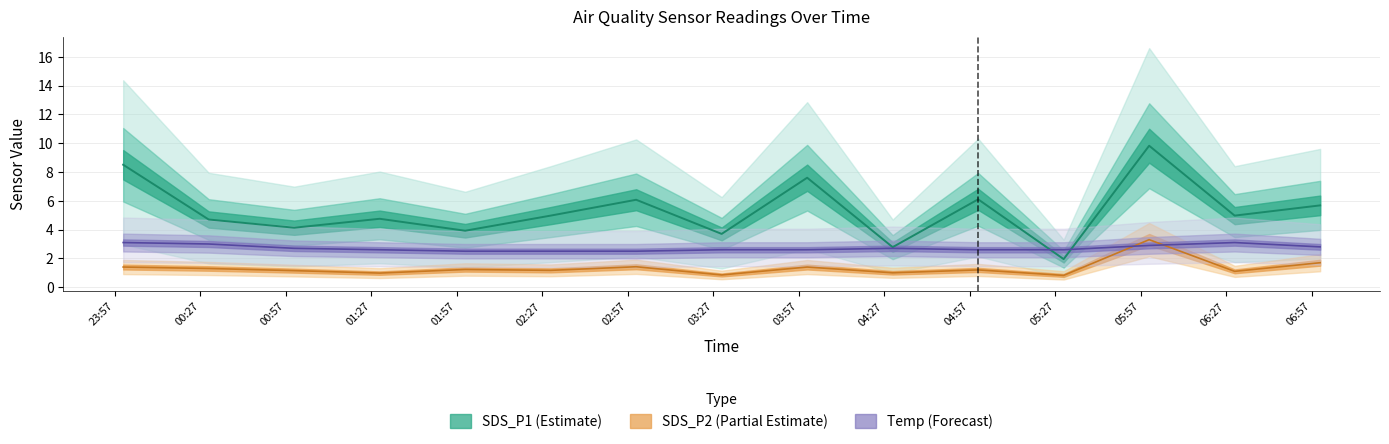

Which series has the largest total across all categories?

SDS_P1